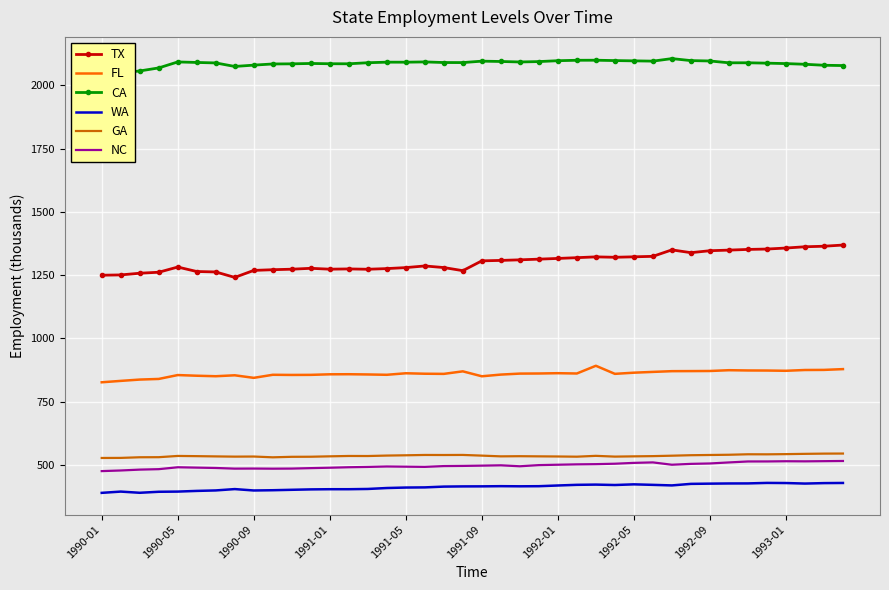

How many lines are shown in the chart?

6